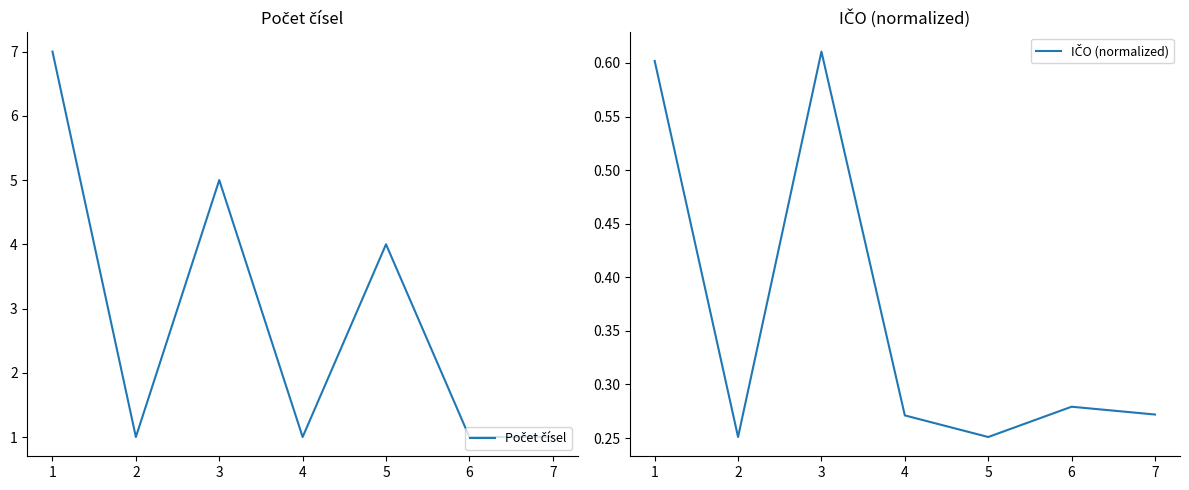

Count the Počet čísel values in the range 1 to 5.

6